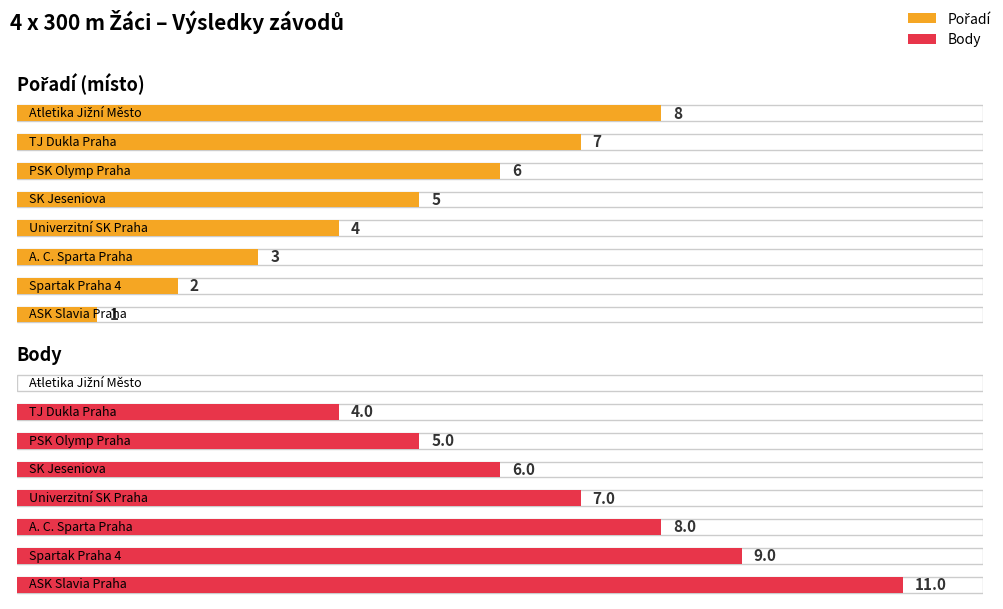

Between 0 and 2, which series saw the biggest shift?

Body